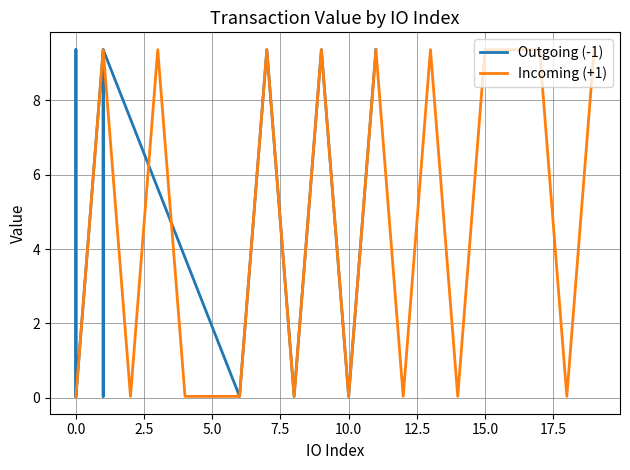

True or false: Incoming (+1) and Outgoing (-1) intersect in this chart.

True